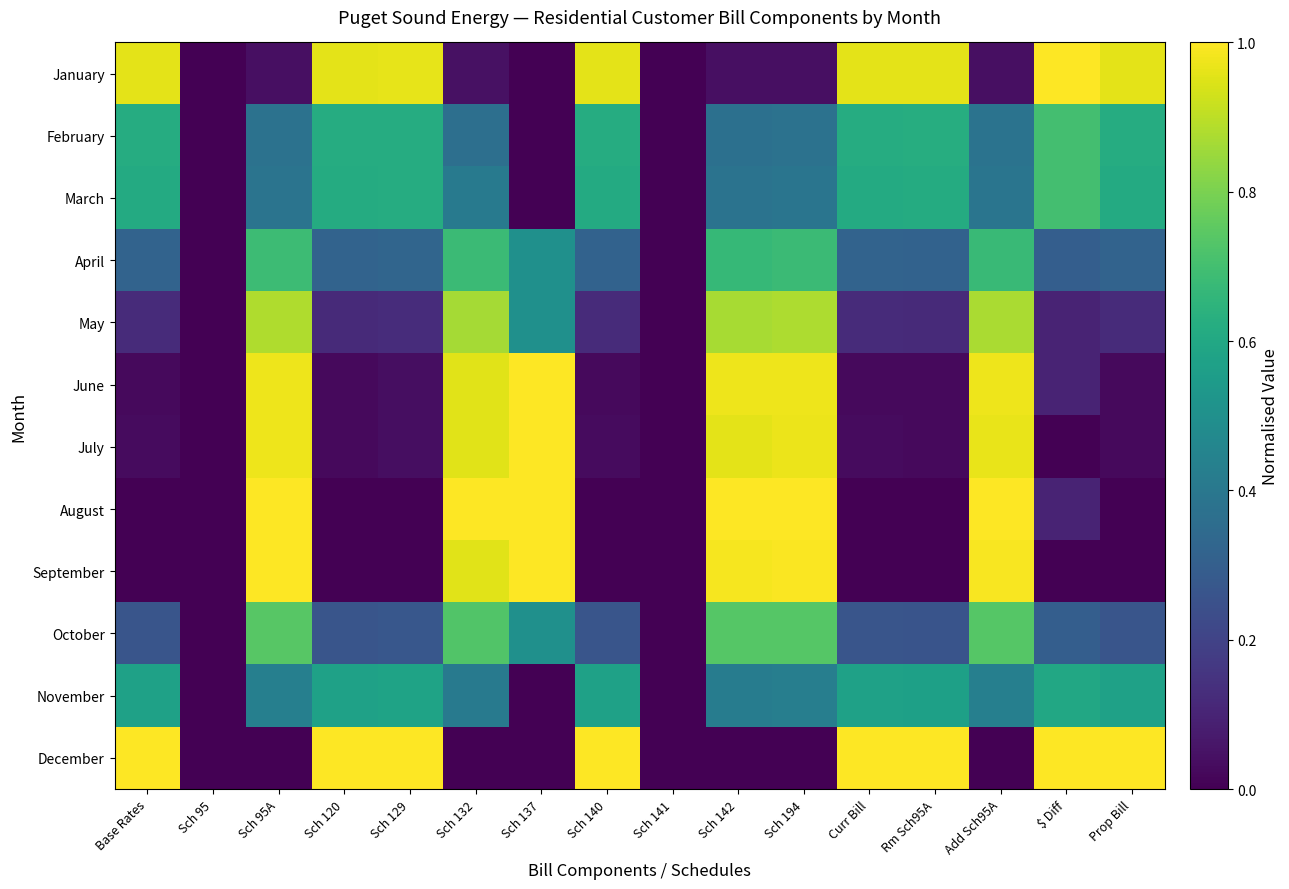

What is the greatest value displayed?

1.0